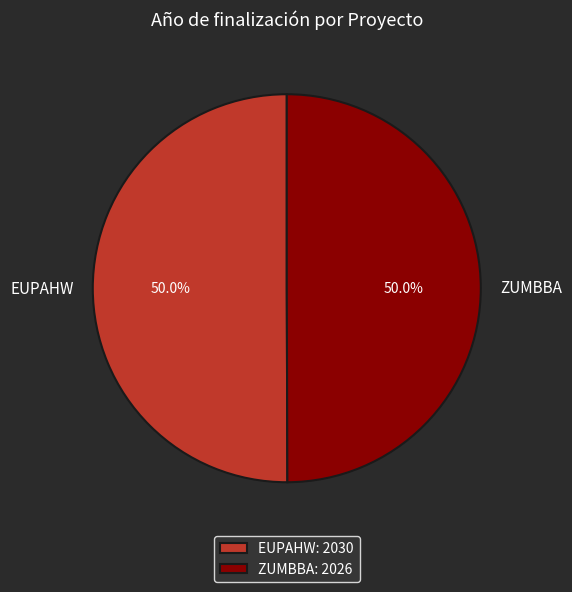

To the nearest percent, what percentage of the pie is EUPAHW?

50%